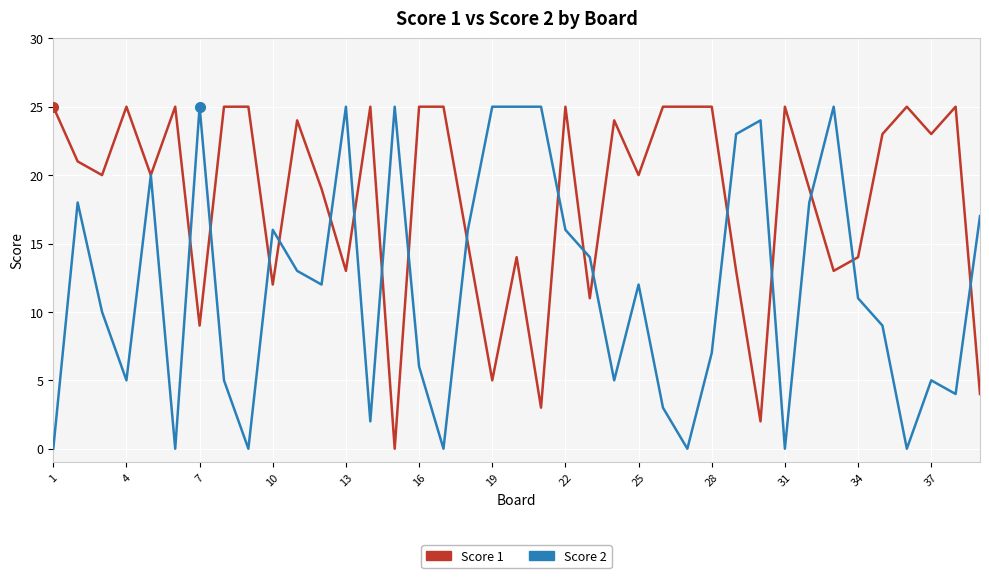

Reading left to right, list all the values displayed in this chart.

Score 1: 25	21	20	25	20	25	9	25	25	12	24	19	13	25	0	25	25	15	5	14	3	25	11	24	20	25	25	25	13	2	25	19	13	14	23	25	23	25	4
Score 2: 0	18	10	5	20	0	25	5	0	16	13	12	25	2	25	6	0	16	25	25	25	16	14	5	12	3	0	7	23	24	0	18	25	11	9	0	5	4	17